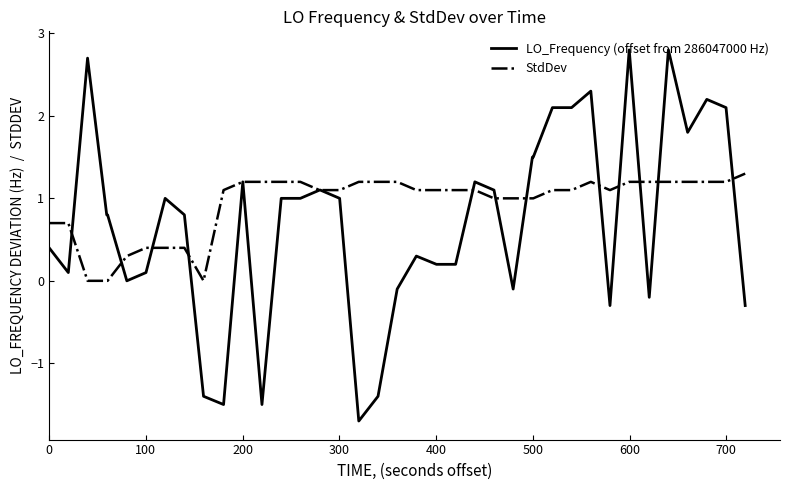

Which series has the largest total across all categories?

StdDev